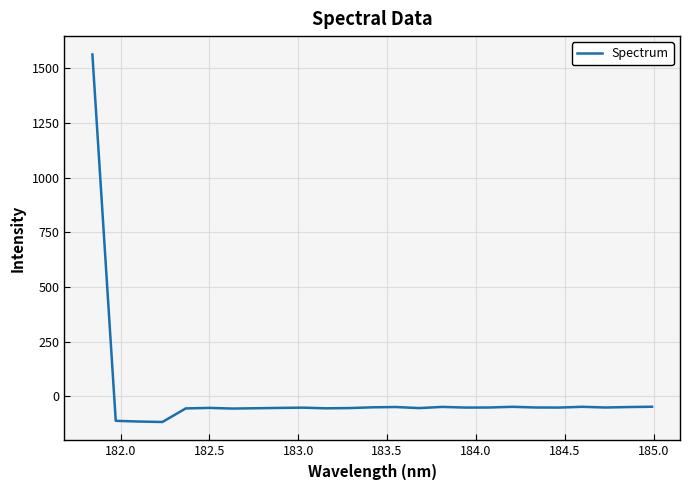

What is the difference between the maximum and minimum values?

1681.9